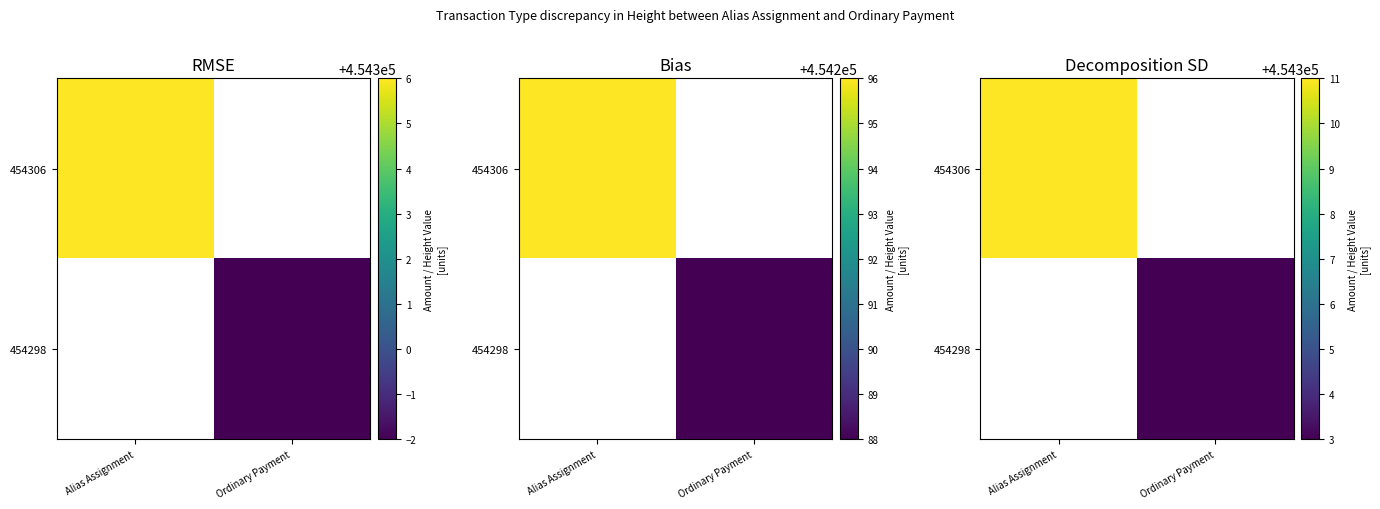

Is it true that 454298 equals 454303.0 at Ordinary Payment?

True